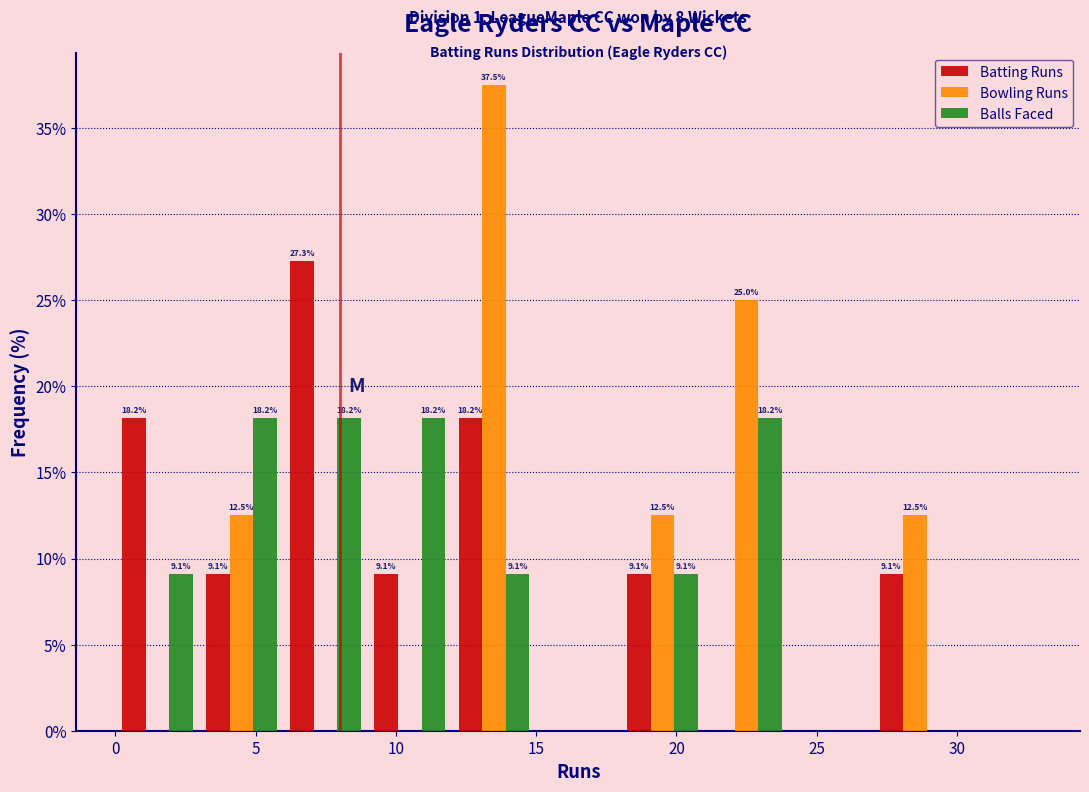

In the Bowling Runs series, which range on the x-axis has the tallest bar?

12 to 15